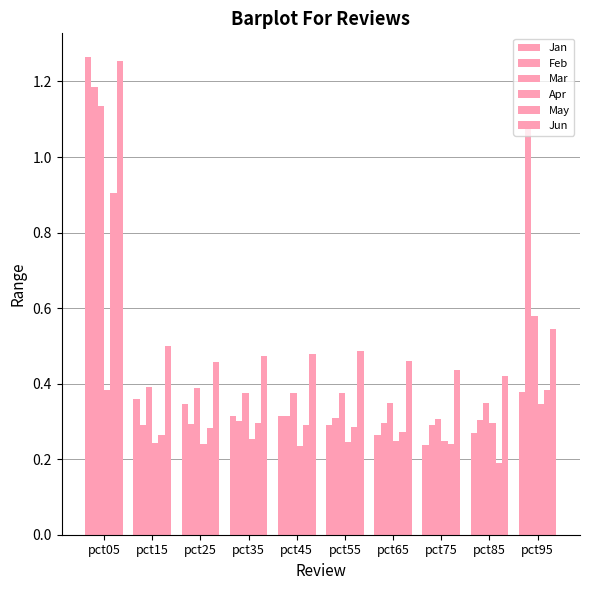

Is it true that May equals 0.5 at pct45?

False